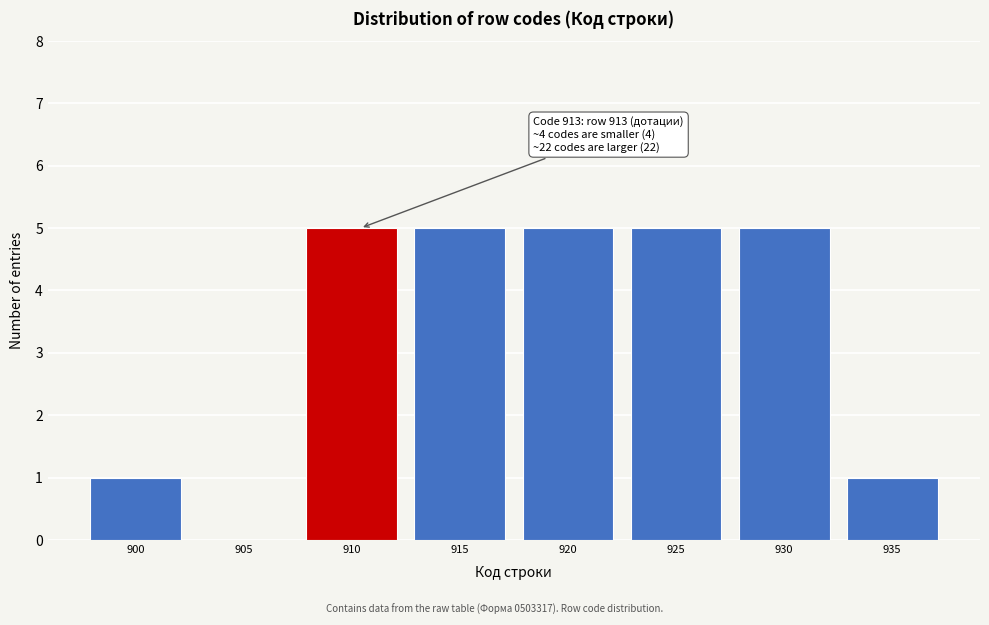

Reading left to right, extract all data points from this chart.

900=1	905=0	910=5	915=5	920=5	925=5	930=5	935=1